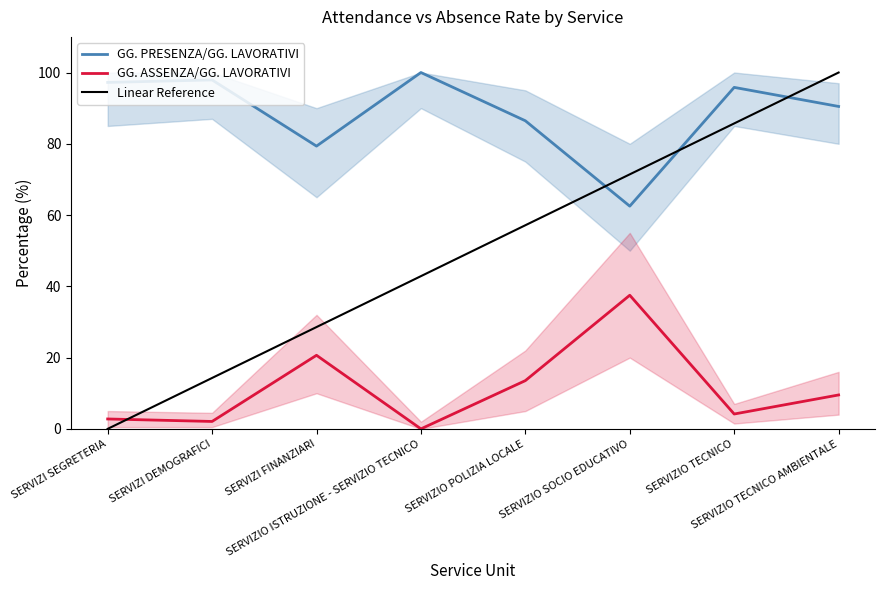

True or false: GG. PRESENZA/GG. LAVORATIVI and GG. ASSENZA/GG. LAVORATIVI intersect in this chart.

False